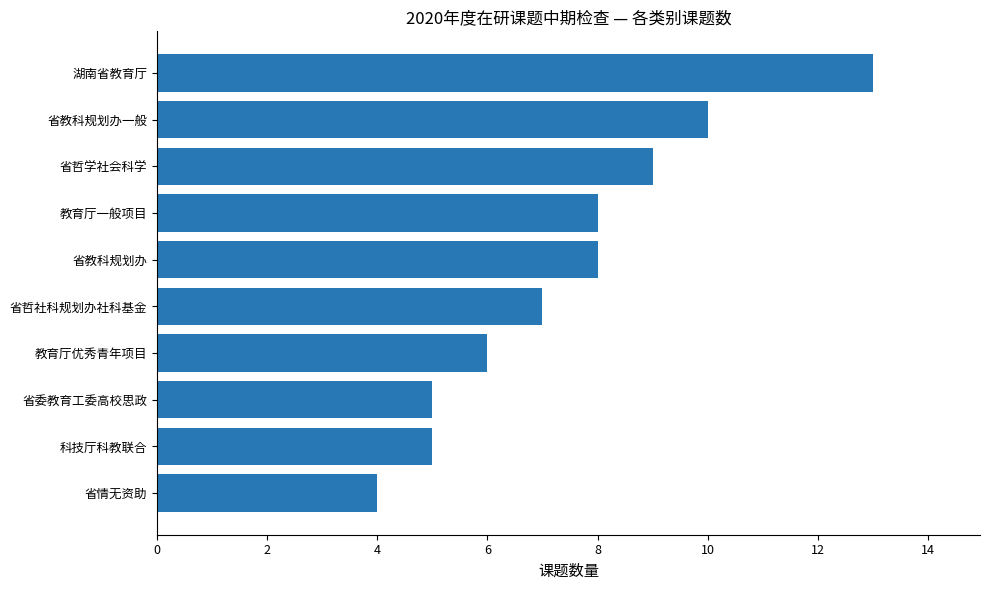

How many distinct data groups are displayed?

1